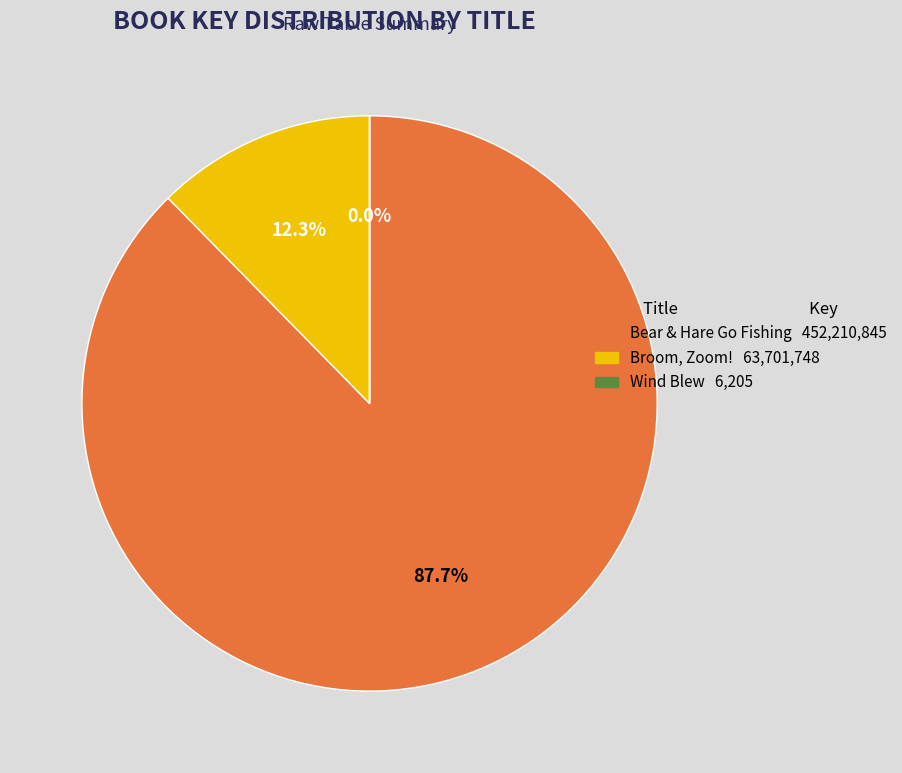

Is the sum of Bear & Hare Go Fishing 452,210,845 and Broom, Zoom! 63,701,748 greater than half?

Yes